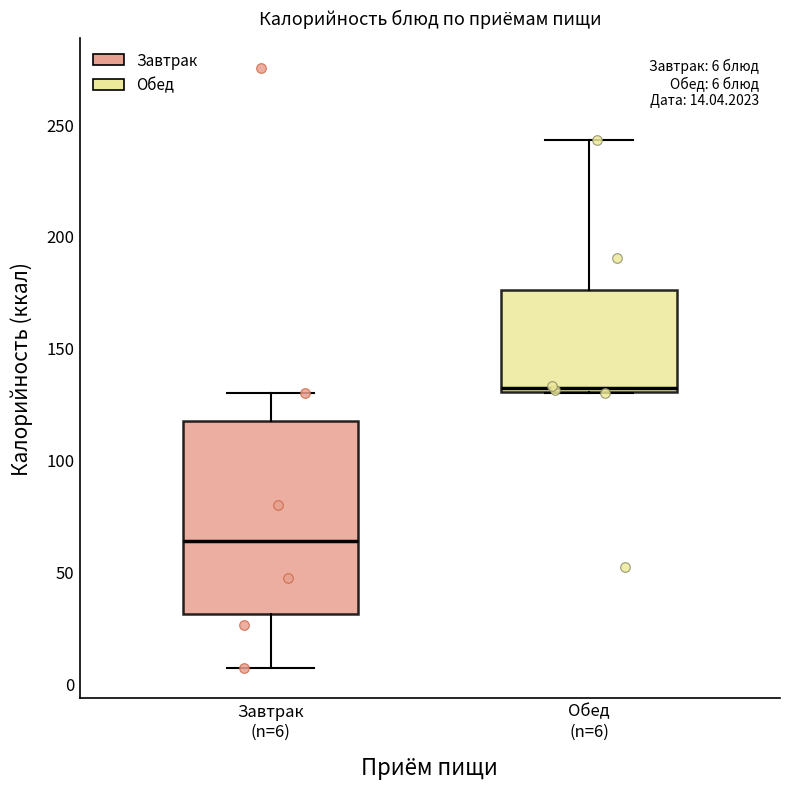

Which box's median line is the highest?

Обед (n=6)